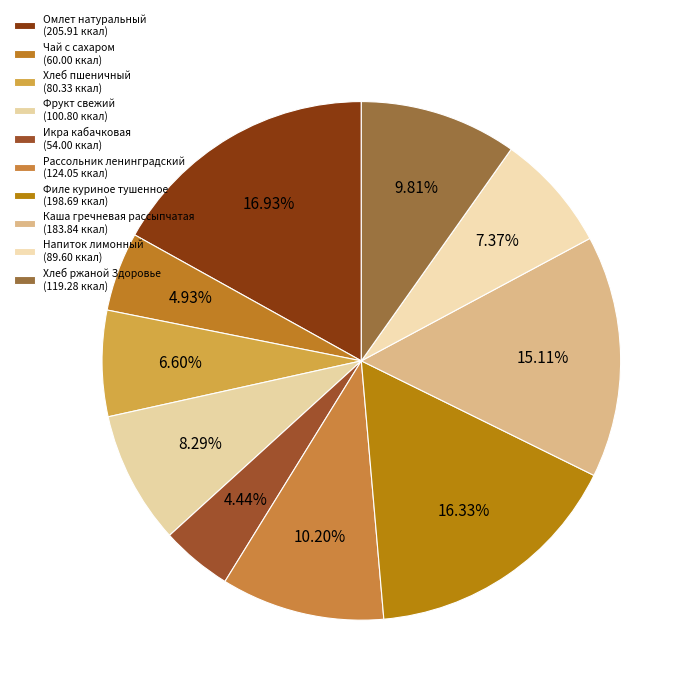

Which slice is the smallest?

Икра кабачковая